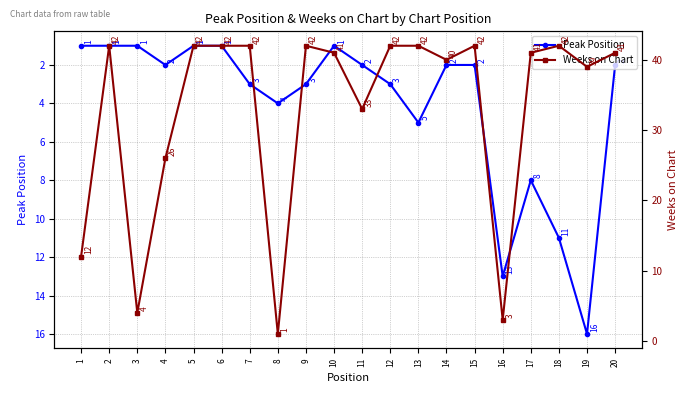

Which series ends up on top after the final intersection of Peak Position and Weeks on Chart?

Weeks on Chart